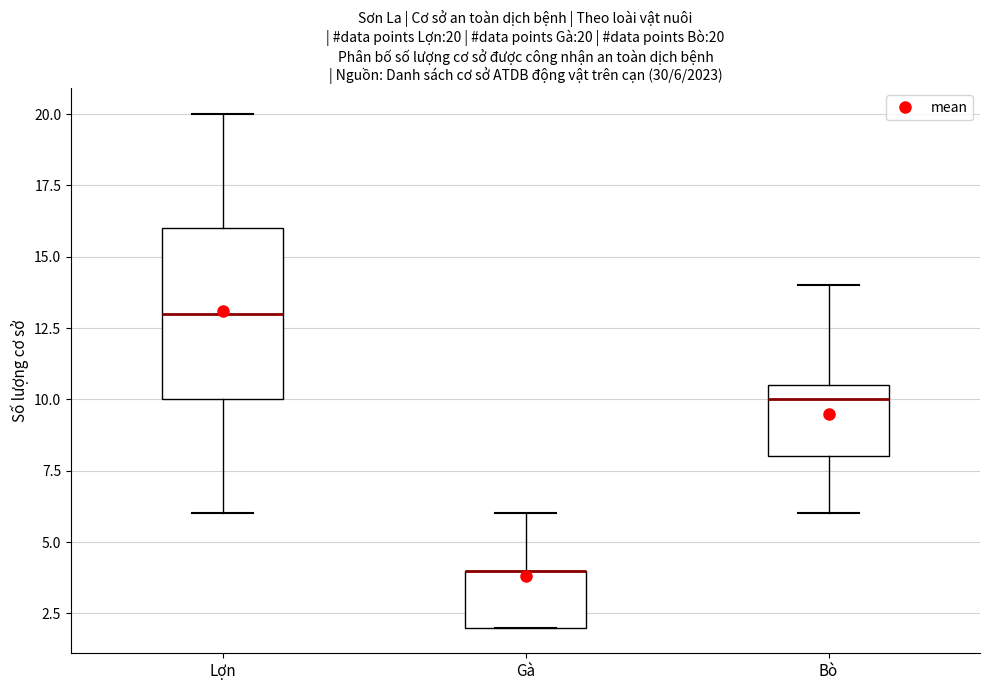

Which box is the tallest, from its lower edge to its upper edge?

Lợn